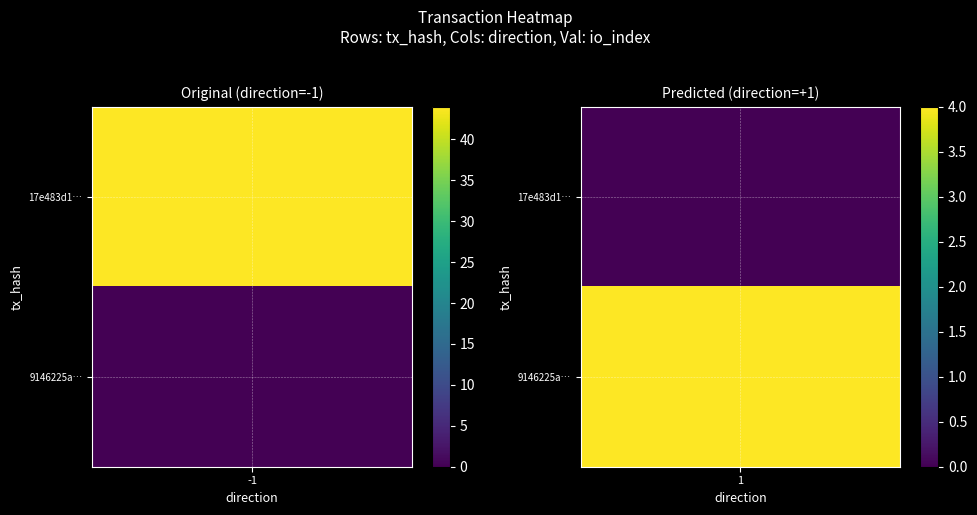

Which series has the widest spread of values?

17e483d189a589d26df9350ab25a8601a42260c